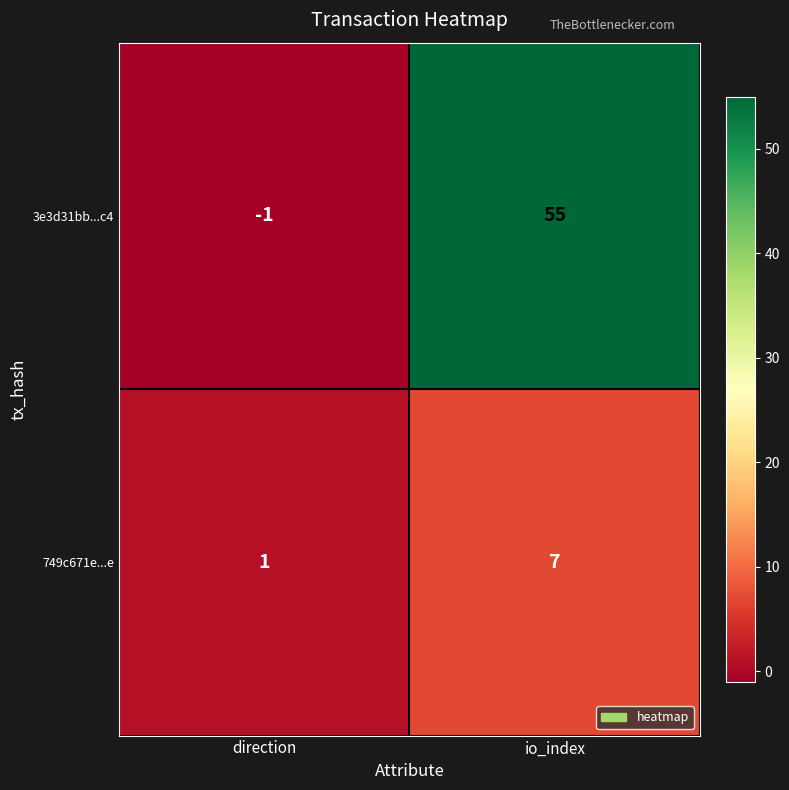

Which series has the largest total across all categories?

3e3d31bb...c4